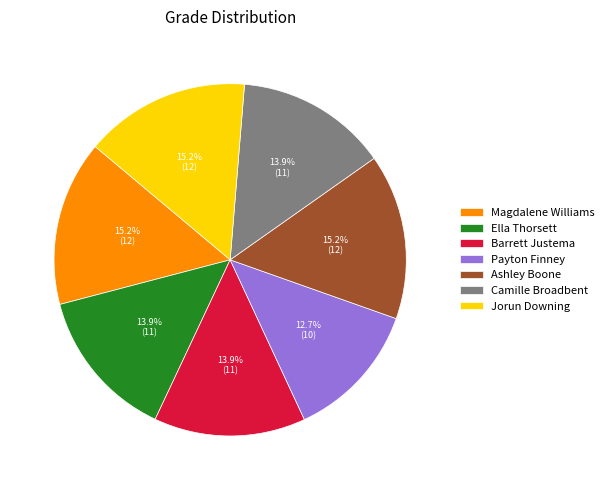

Is it true that Ashley Boone is 22% of the pie?

False